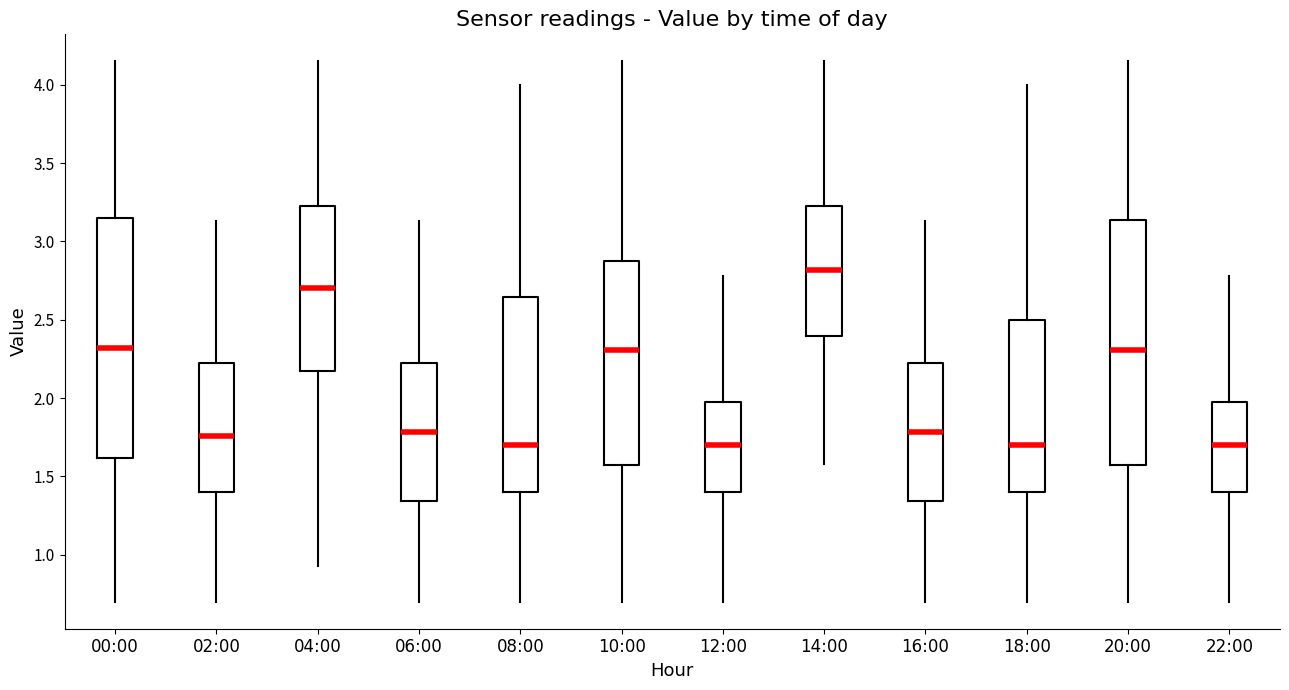

Where does the upper whisker of the box for 10:00 end on the y-axis? The values are not printed on the chart, so give them approximately, as read against the axis.

4.15